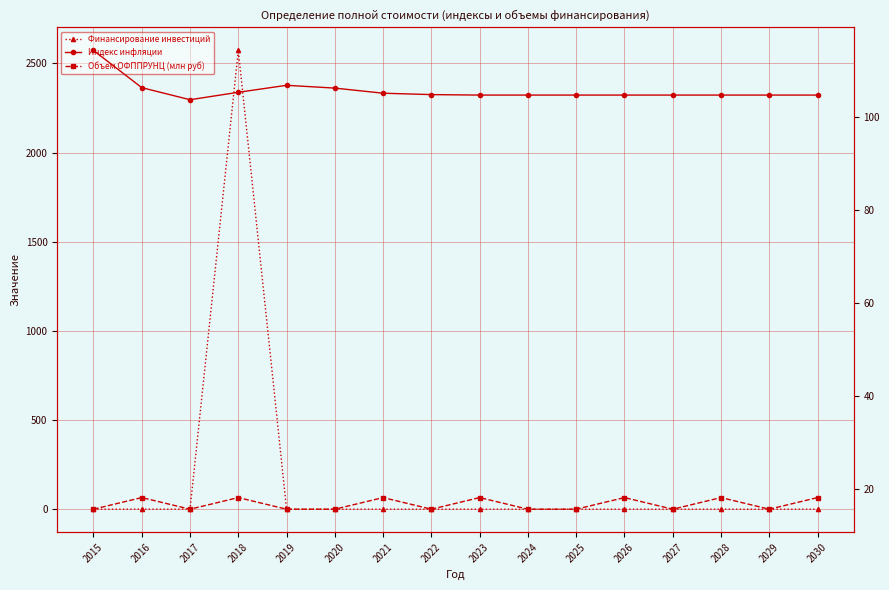

At which category is the sum across all series the highest?

2018